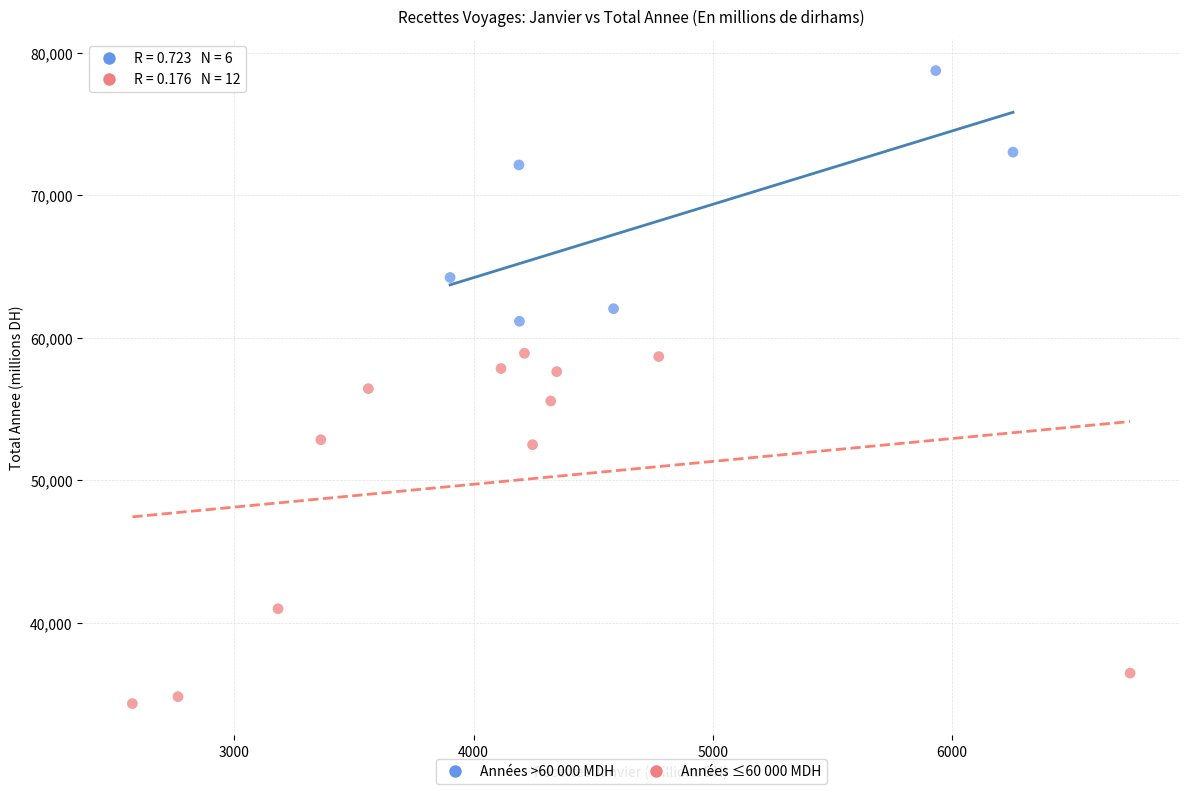

Which series has the widest spread of Y values?

Années ≤60 000 MDH